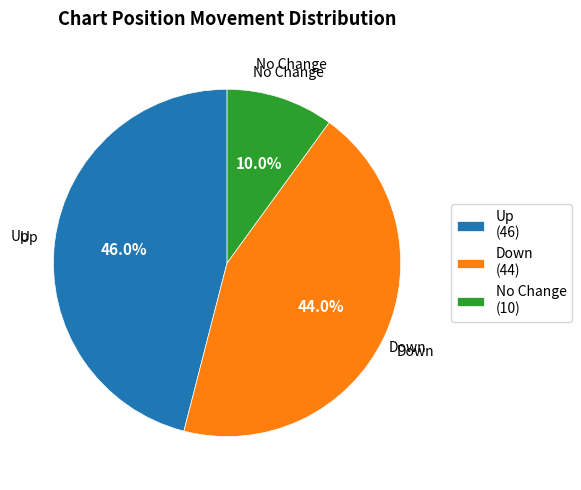

What percentage do Down and Up together represent?

90.0%